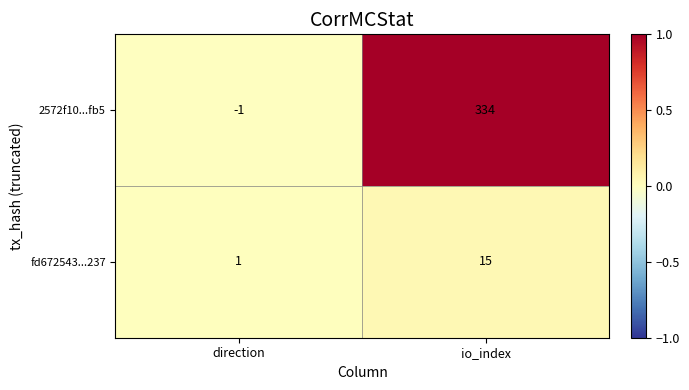

Which category has the lowest value across all series?

direction